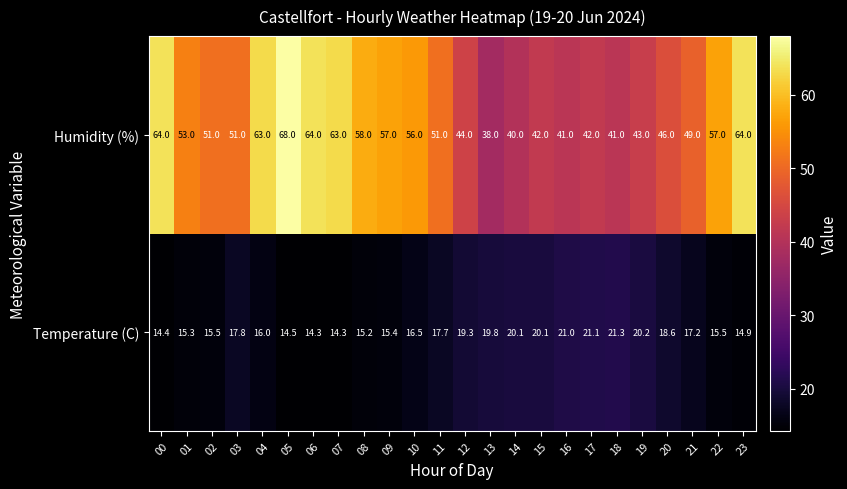

What is the spread (max minus min) of values at 21?

31.8